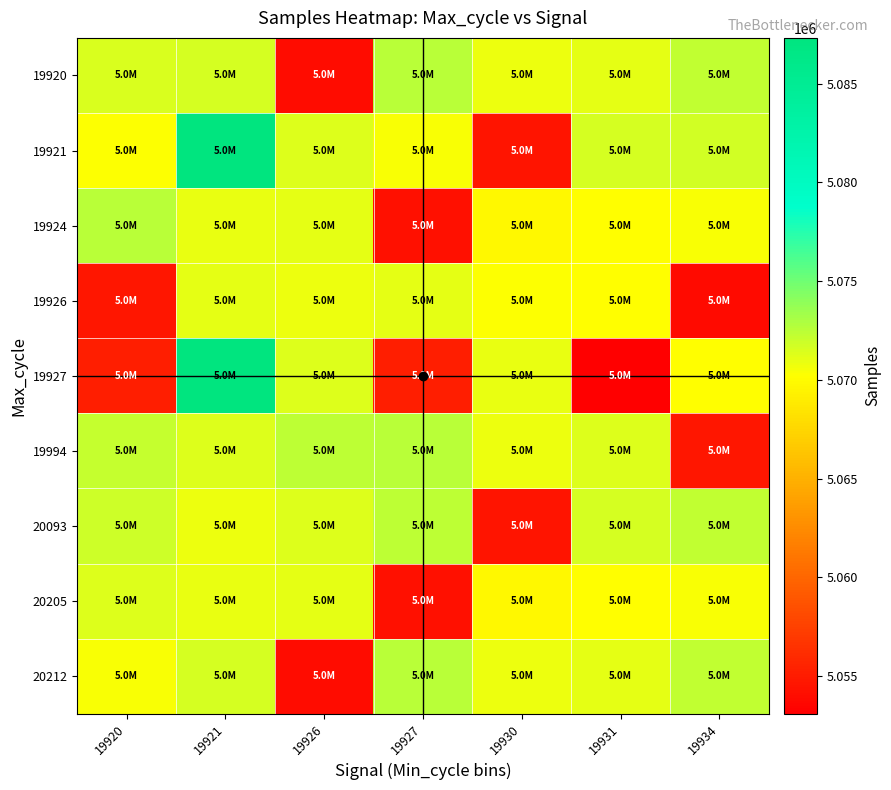

At how many categories does at least one series exceed 5067322?

7